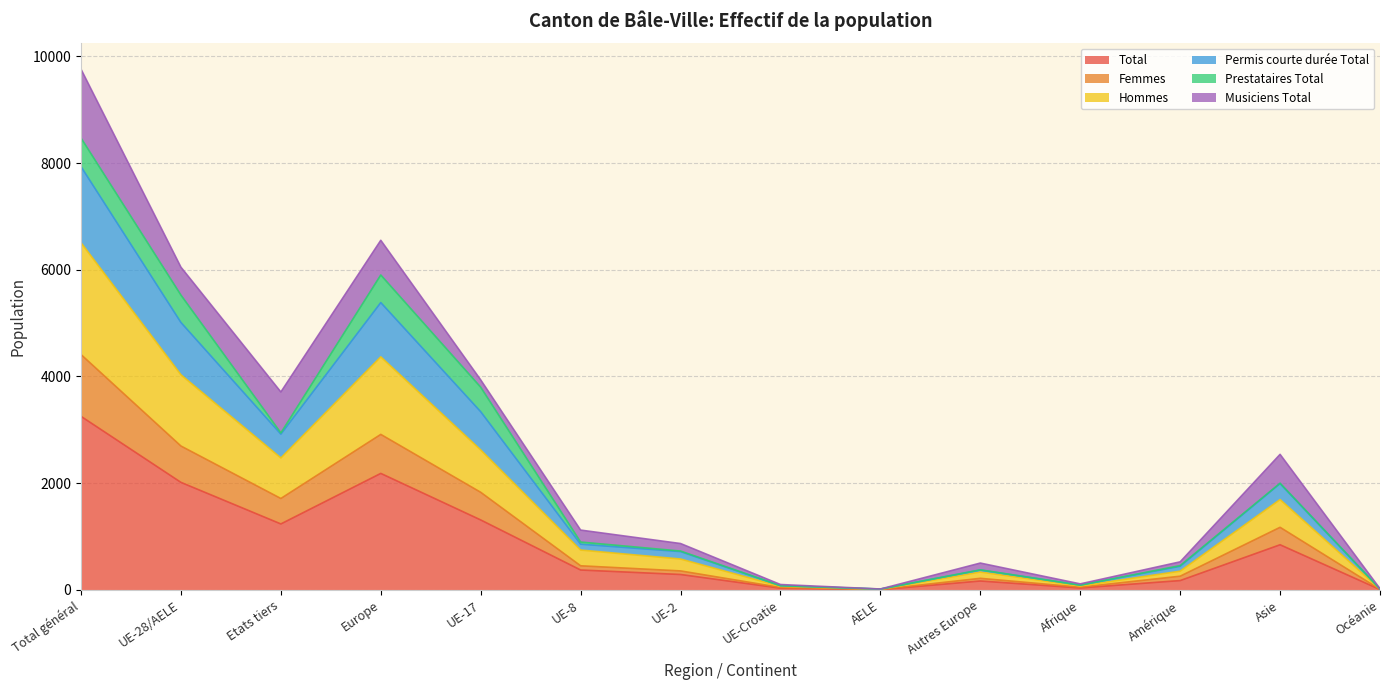

True or false: Femmes and Permis courte durée Total intersect in this chart.

False